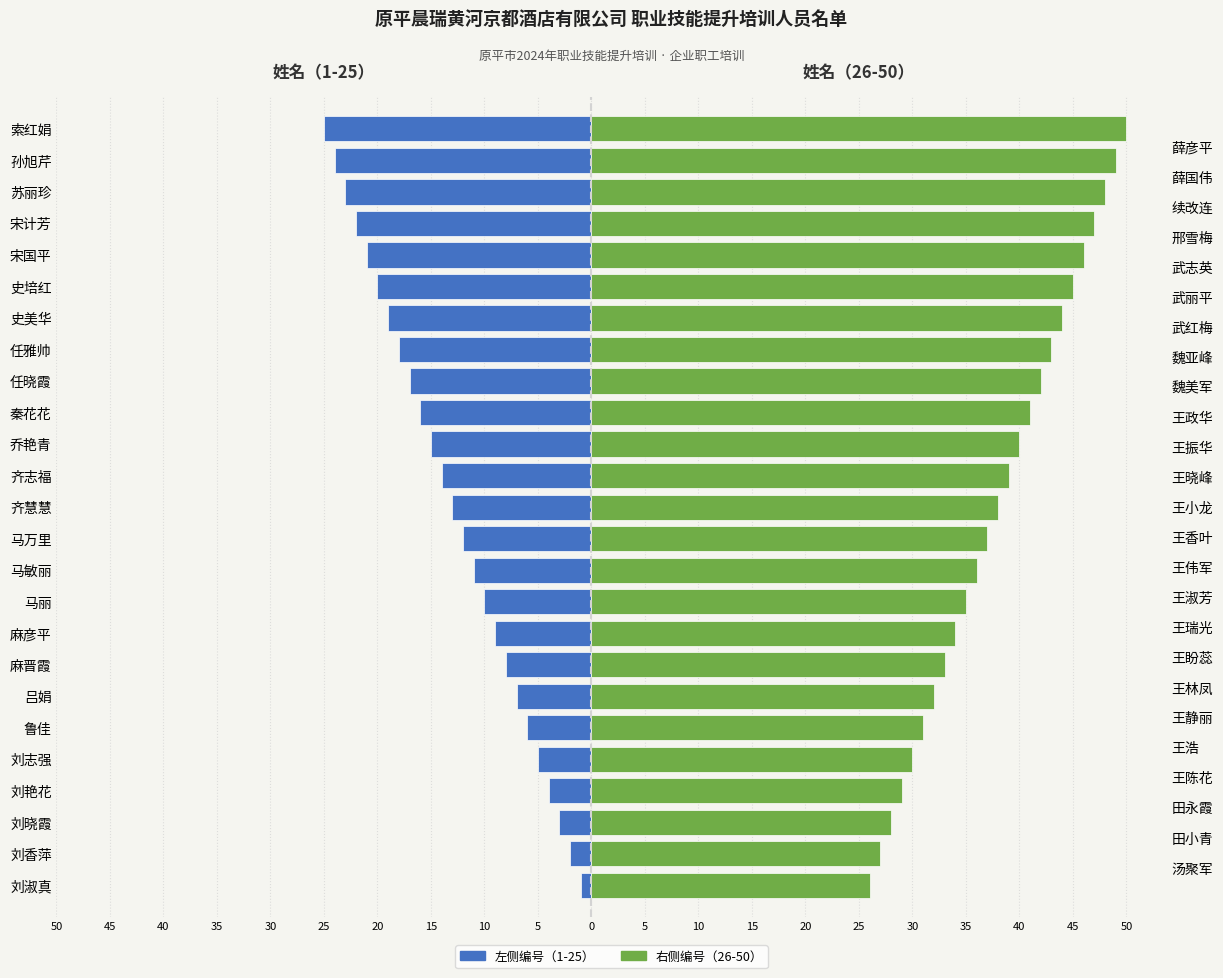

What is the difference between the second highest and second lowest values in the 右侧（姓名26-50） series?

22